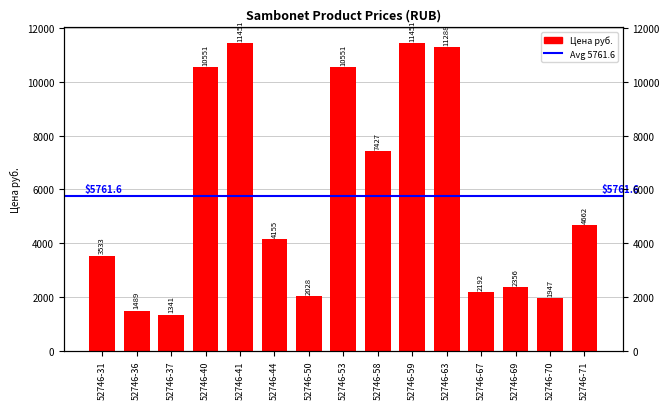

List the labels in order of value, smallest first.

52746-37, 52746-36, 52746-70, 52746-50, 52746-67, 52746-69, 52746-31, 52746-44, 52746-71, 52746-58, 52746-40, 52746-53, 52746-63, 52746-41, 52746-59